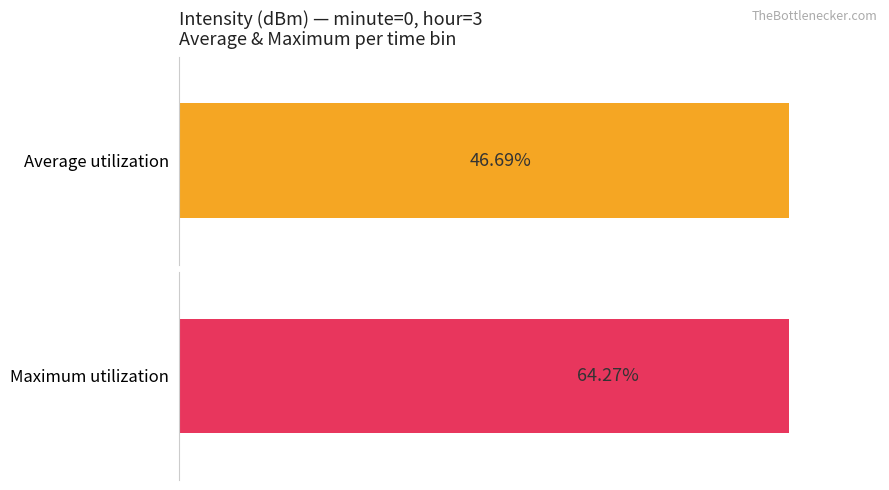

Are the bars horizontal?

Yes